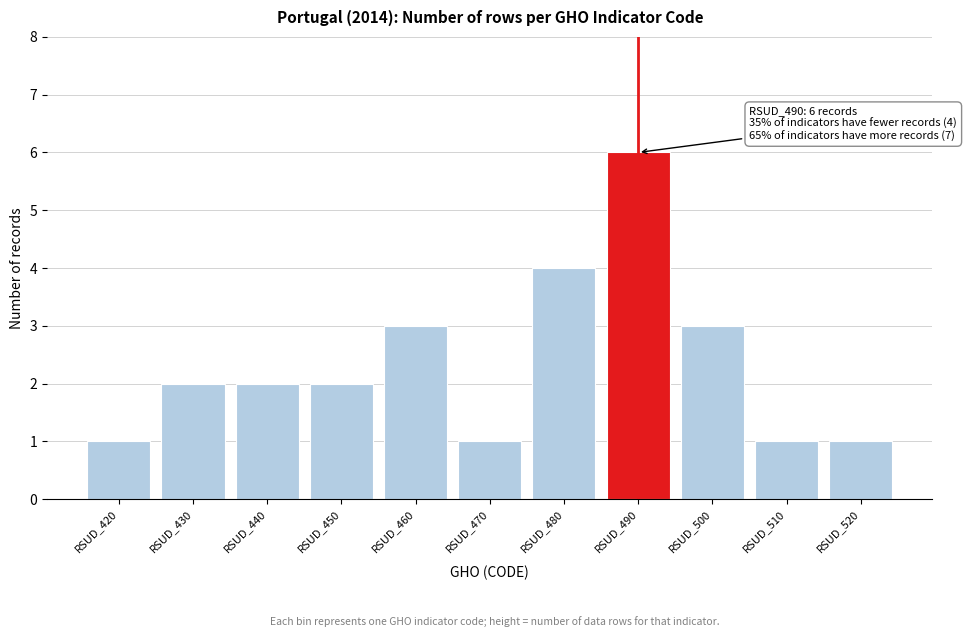

Reading right to left, what are all the values shown in this chart?

1	1	3	6	4	1	3	2	2	2	1